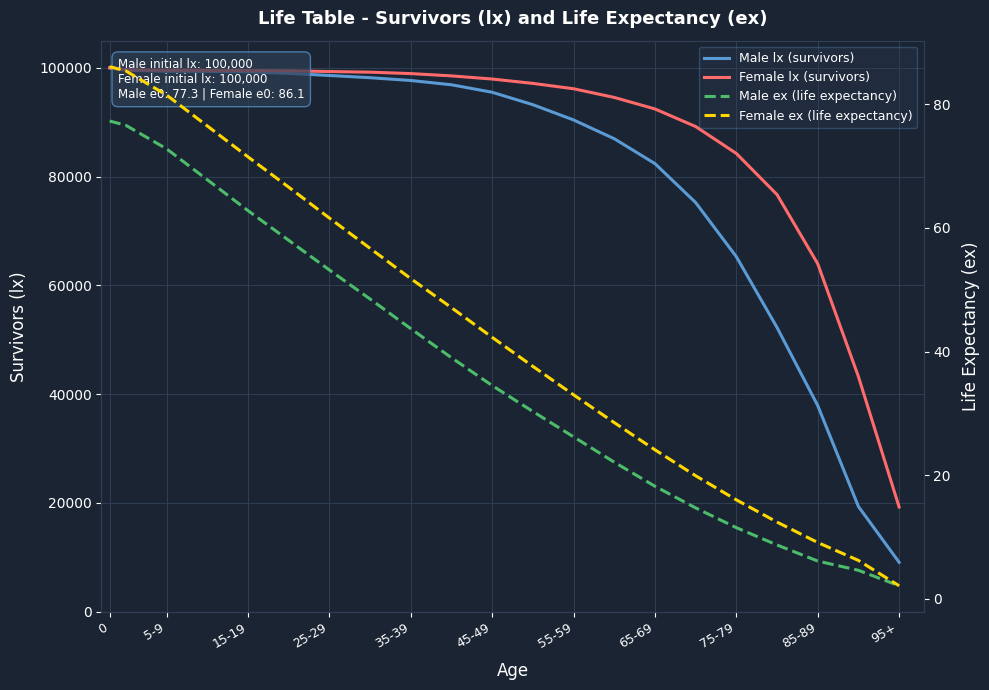

Is the value of Female ex (life expectancy) at 65-69 greater than the value of Male ex (life expectancy) at 12?

Yes